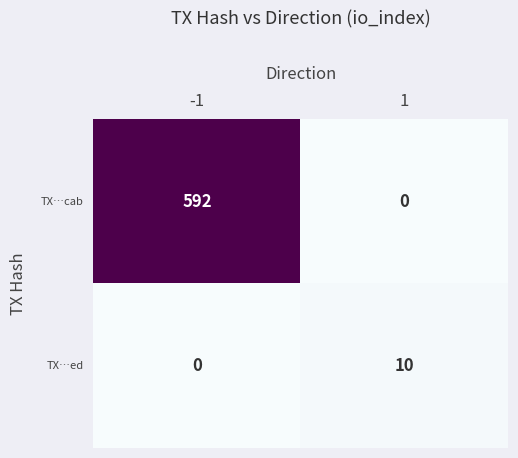

The TX…ed series shows 0 at -1. True or false?

True